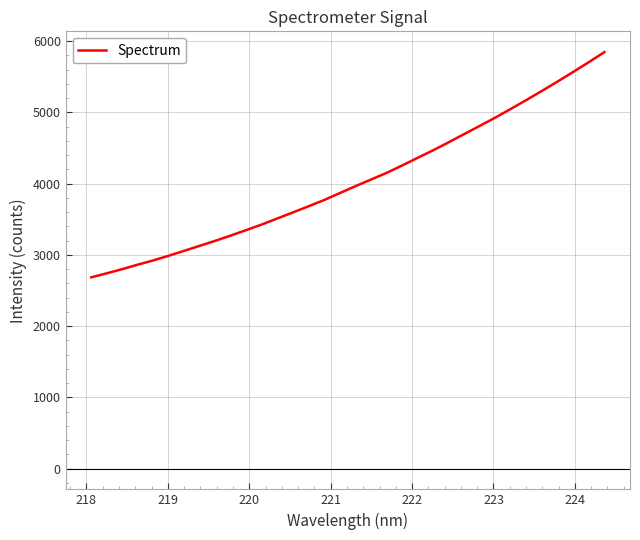

What is the maximum value shown in the chart?

5844.2